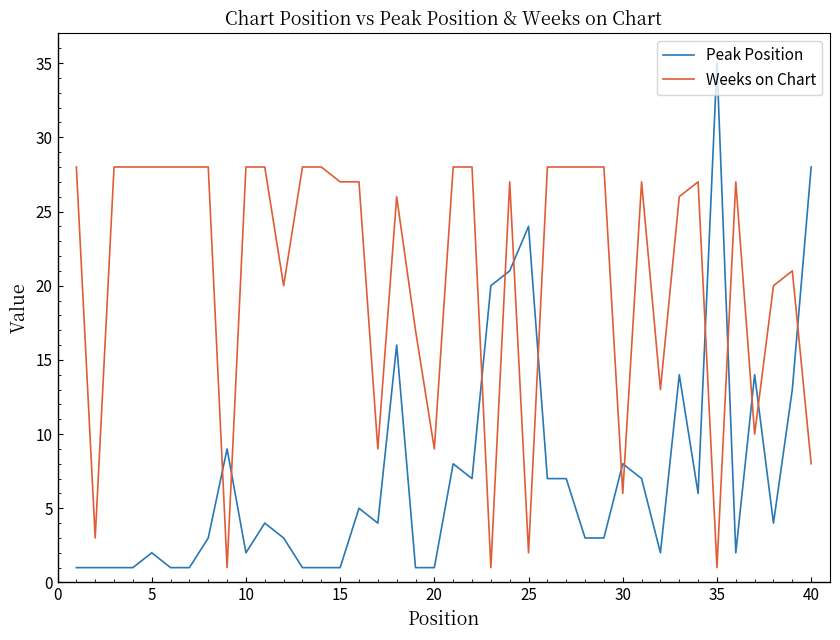

What is the difference between the second highest and minimum values in the Weeks on Chart series?

27